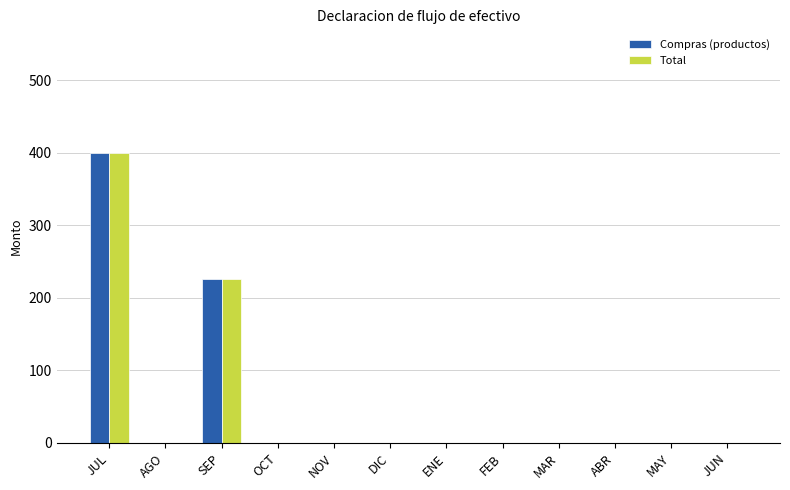

What is the maximum value for Total?

400